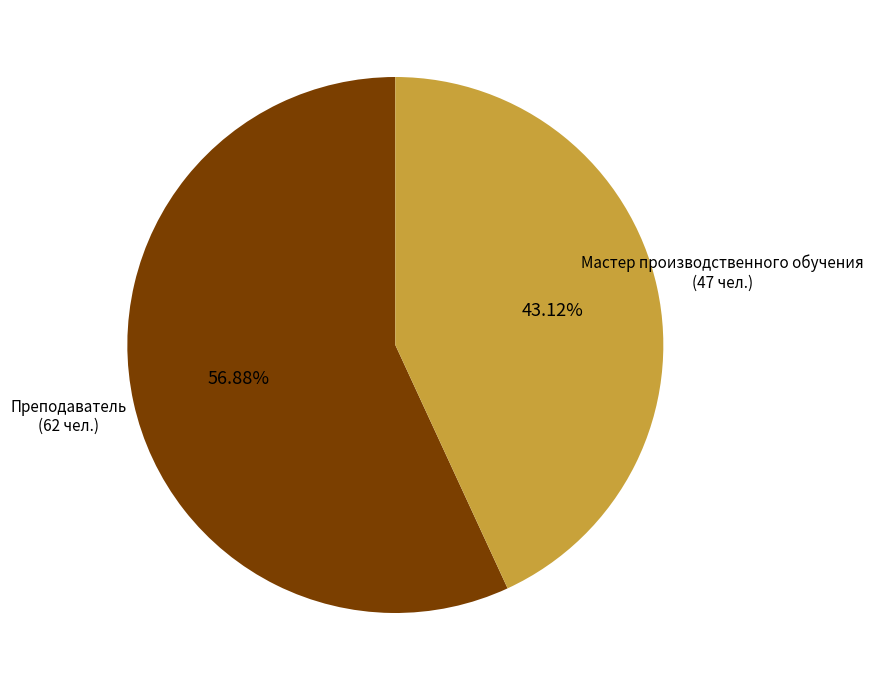

Is there a majority slice in this chart?

Yes